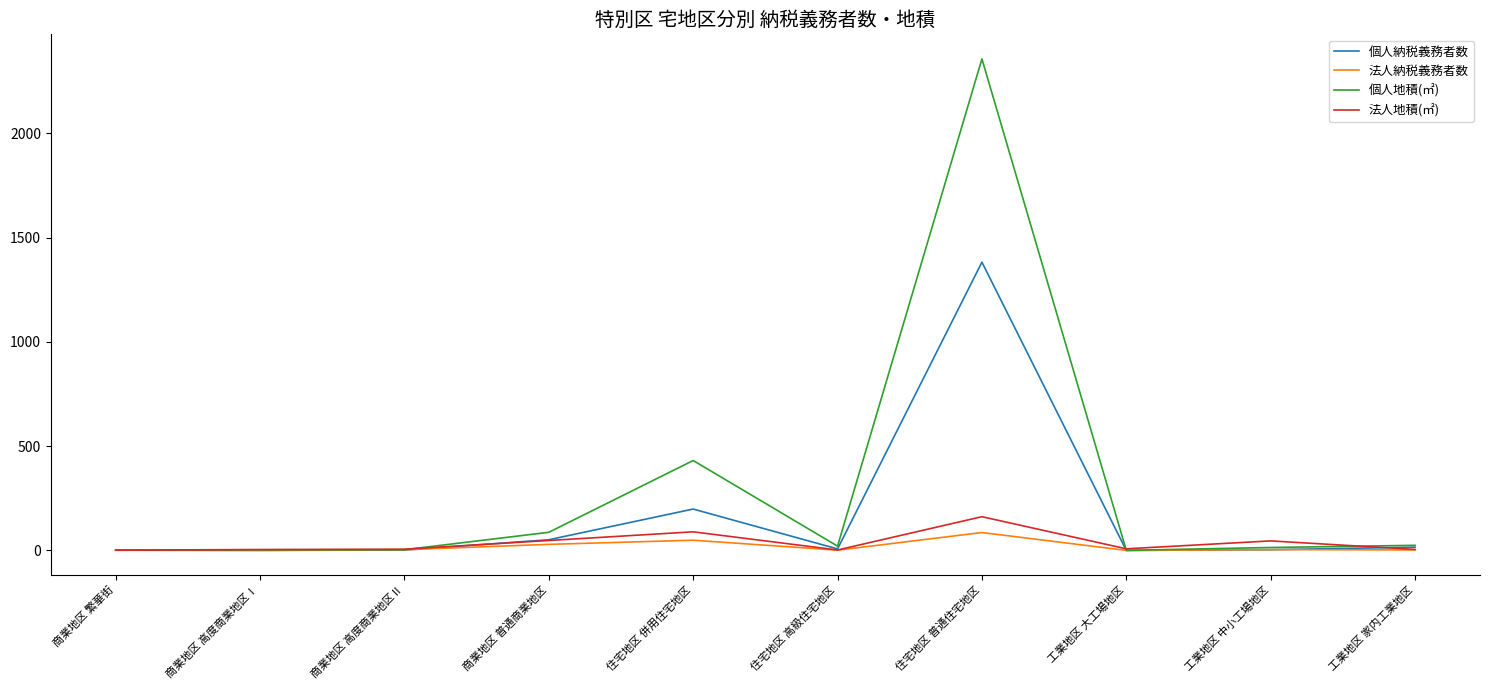

What value does the 法人地積(㎡) series have at 住宅地区 普通住宅地区?

161.7